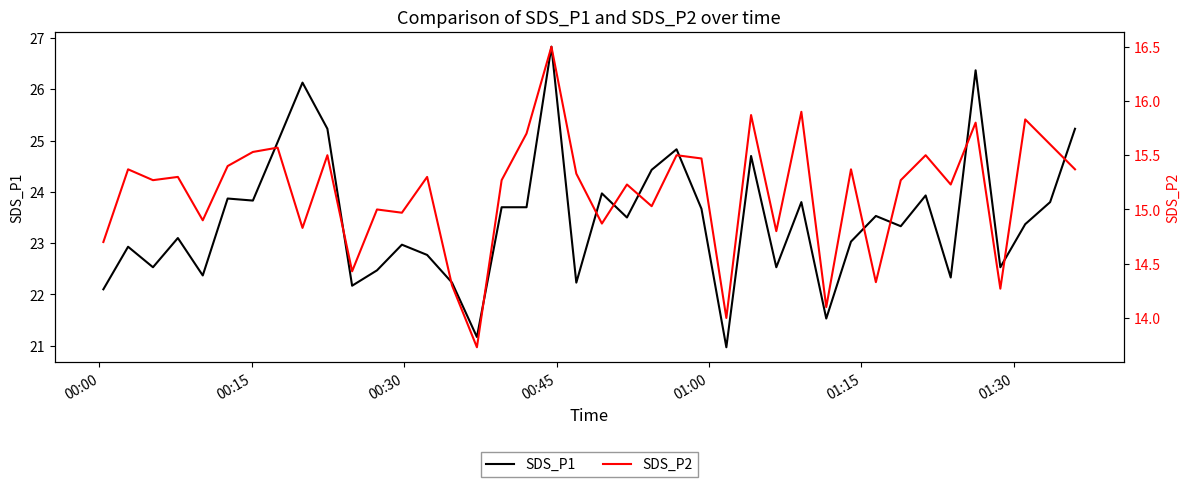

How many series are shown in this chart?

2